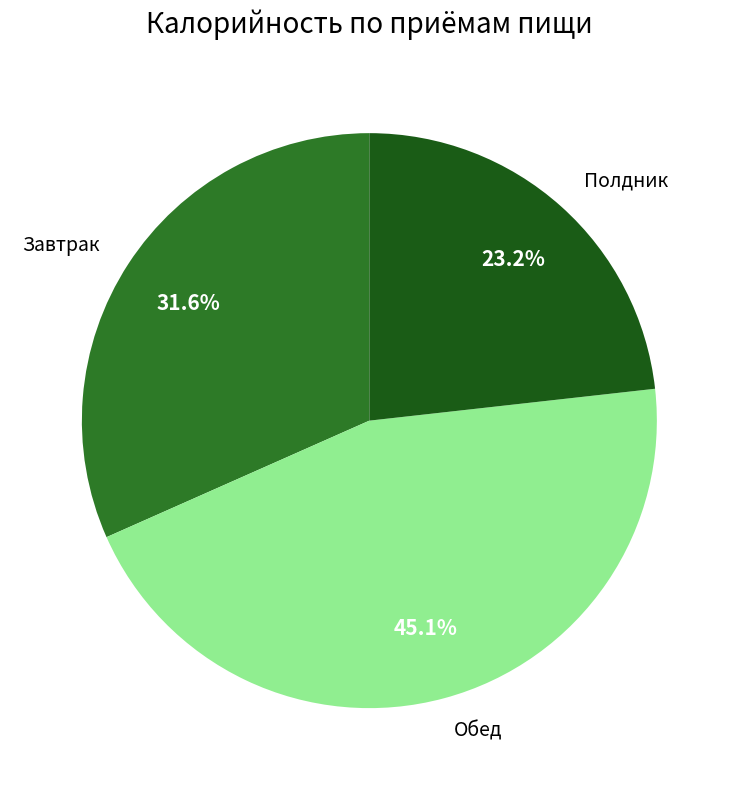

To the nearest percent, what is the combined percentage of Завтрак and Полдник?

55%